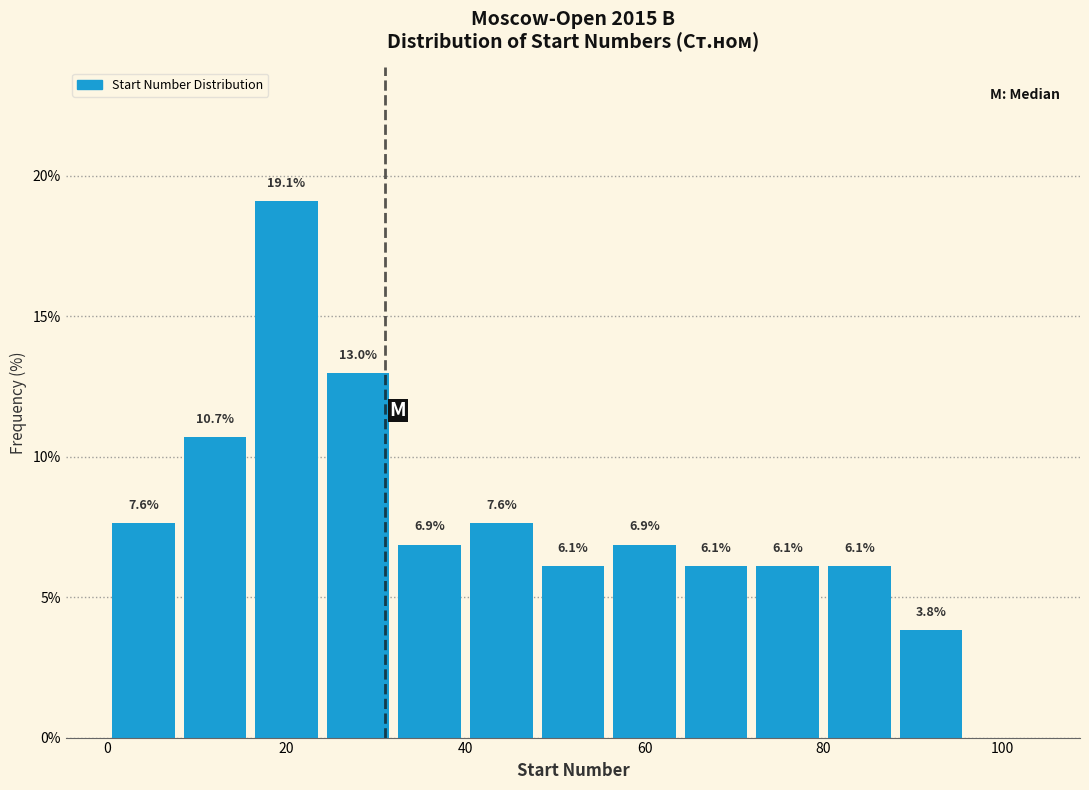

Over which range of the x-axis is the bar tallest?

16 to 24